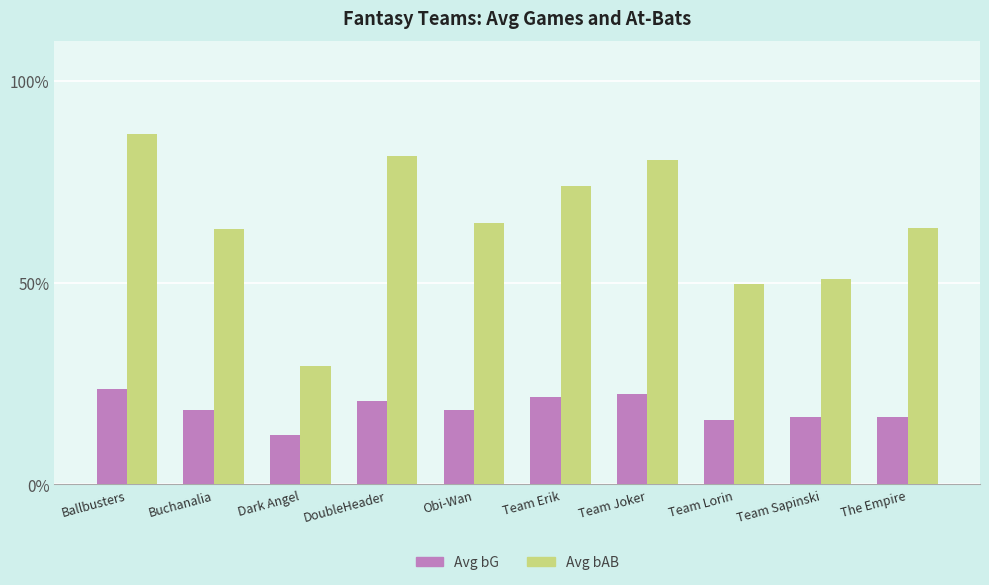

What is the difference between the highest and lowest values at Dark Angel?

16.9